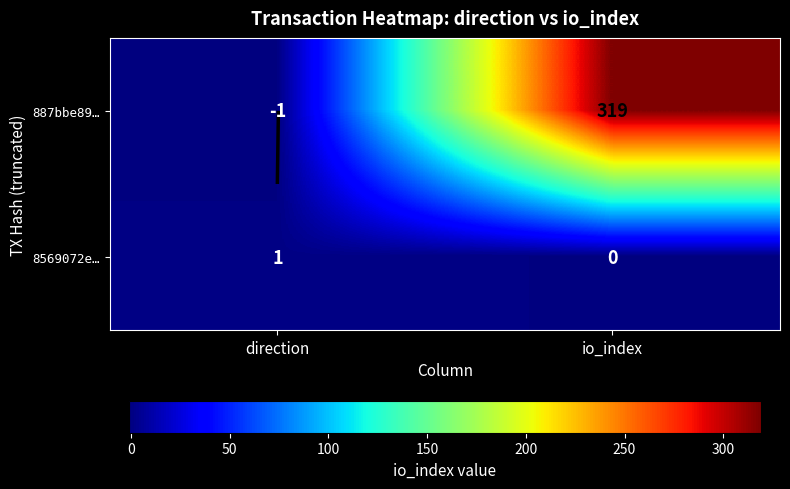

How many values in 887bbe89… are above zero?

1